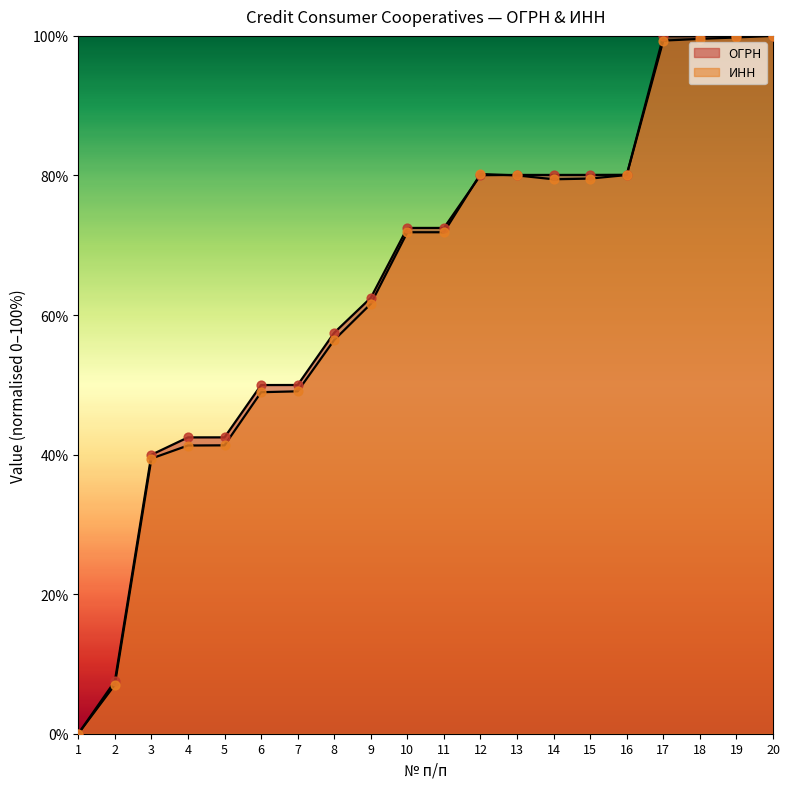

What are all the series names shown in the legend?

ОГРН, ИНН